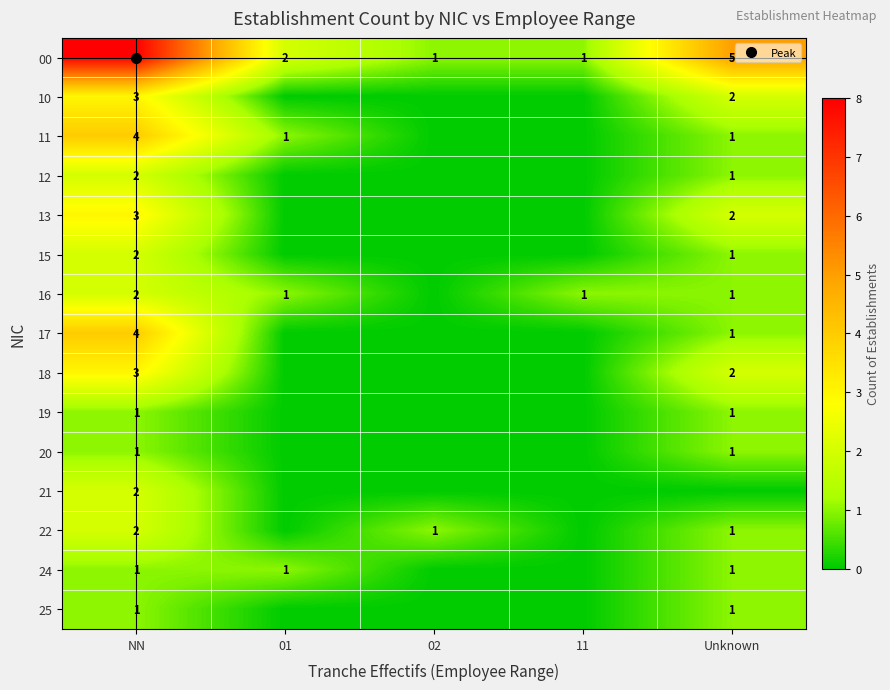

Which series changed the most between 11 and Unknown?

00